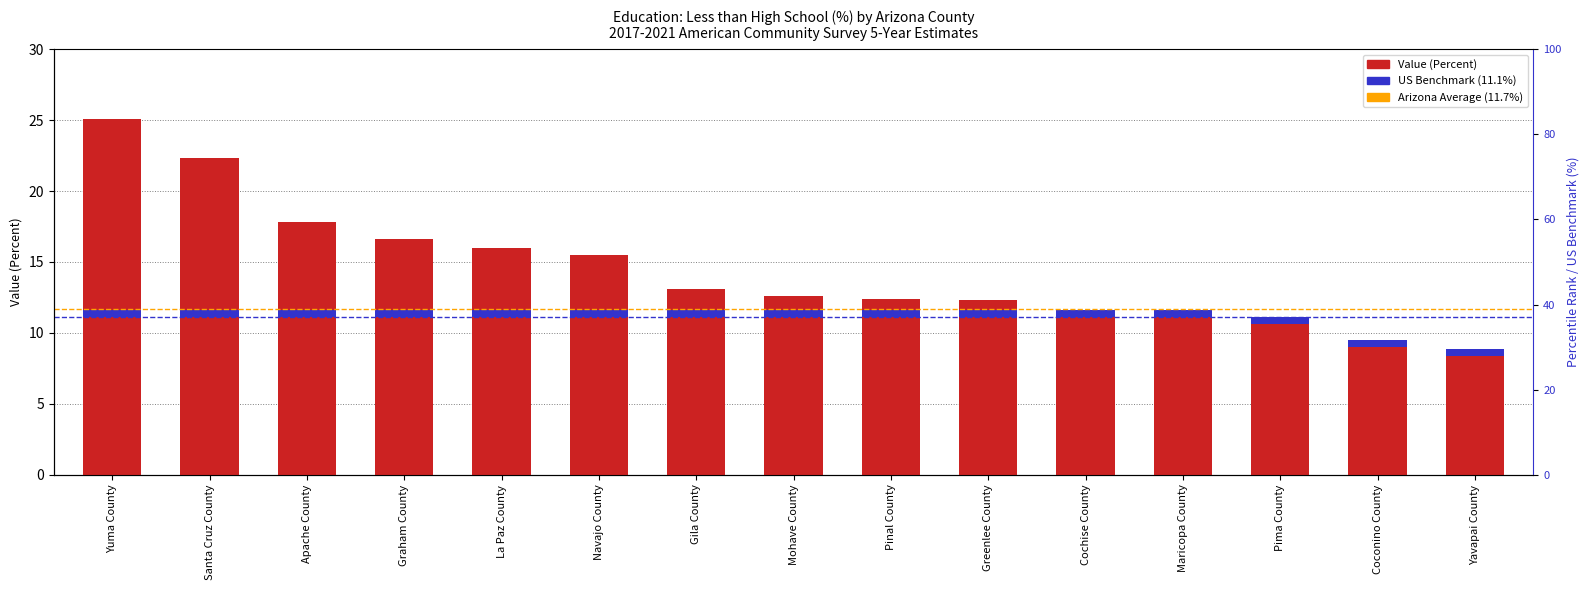

Are the bars horizontal?

No